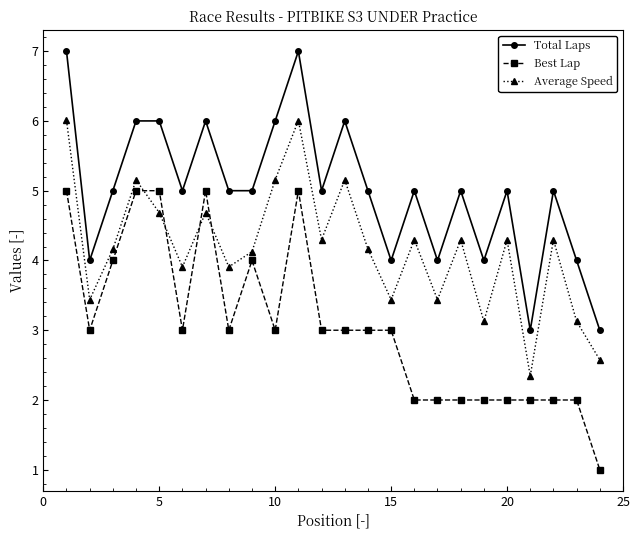

List the series in order of their peak value, highest first.

Total Laps, Average Speed, Best Lap